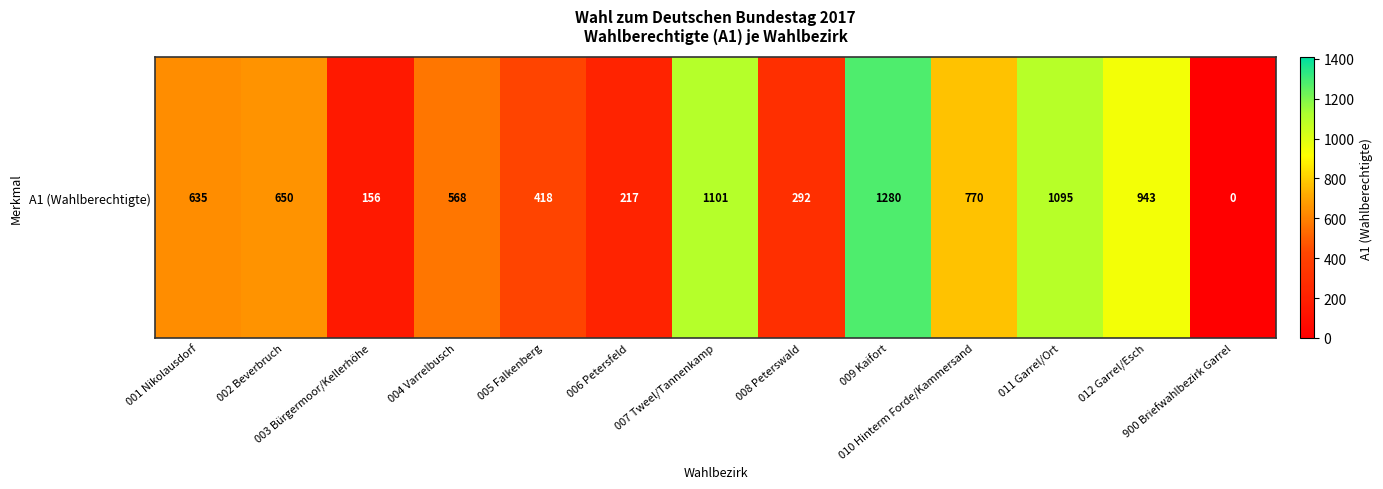

How many data points are less than 635?

6